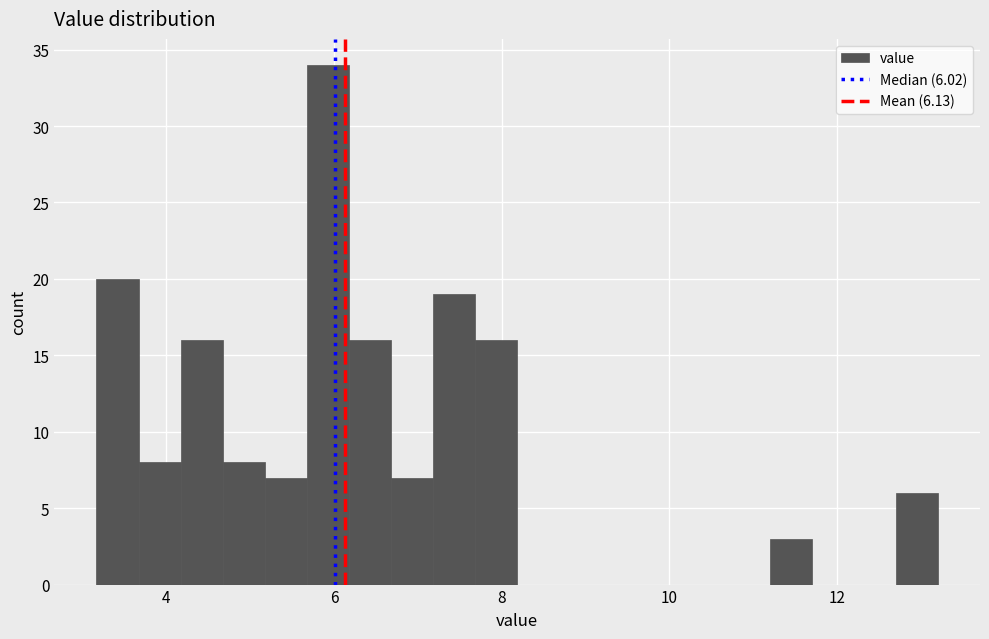

Read against the x-axis, roughly where is the centre of the tallest bar?

6.0